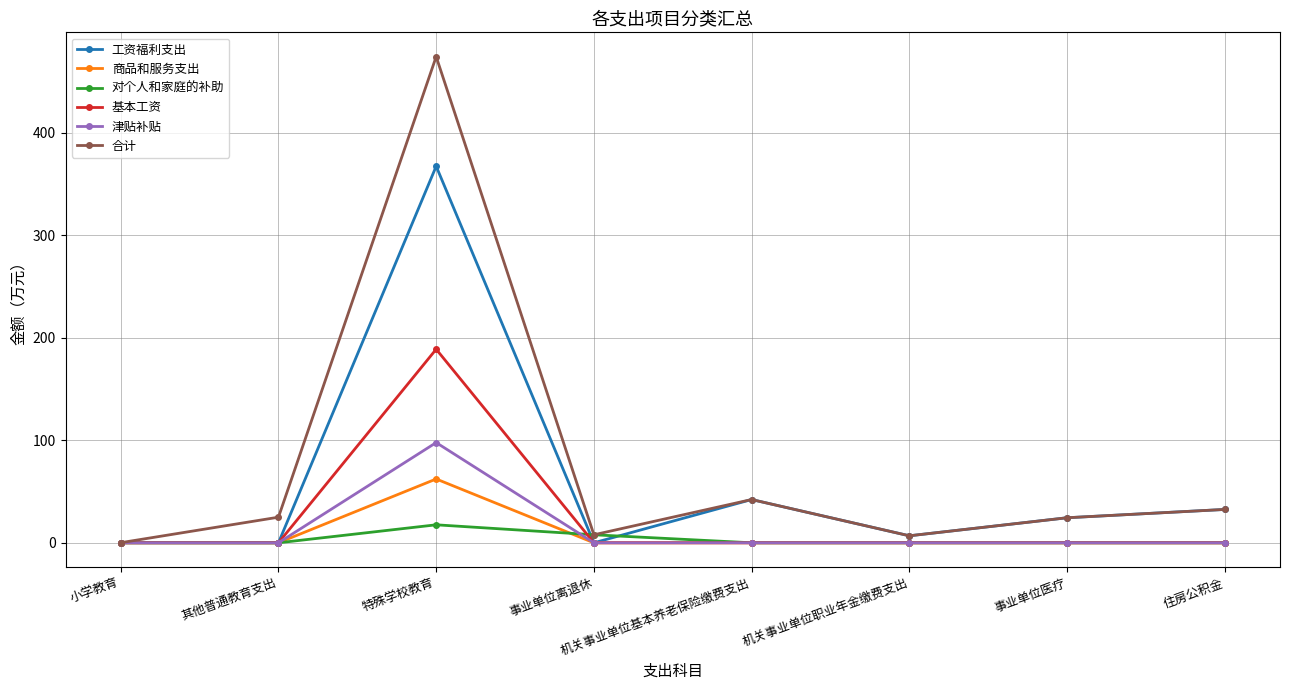

The 合计 series shows 6.8 at 机关事业单位职业年金缴费支出. True or false?

True